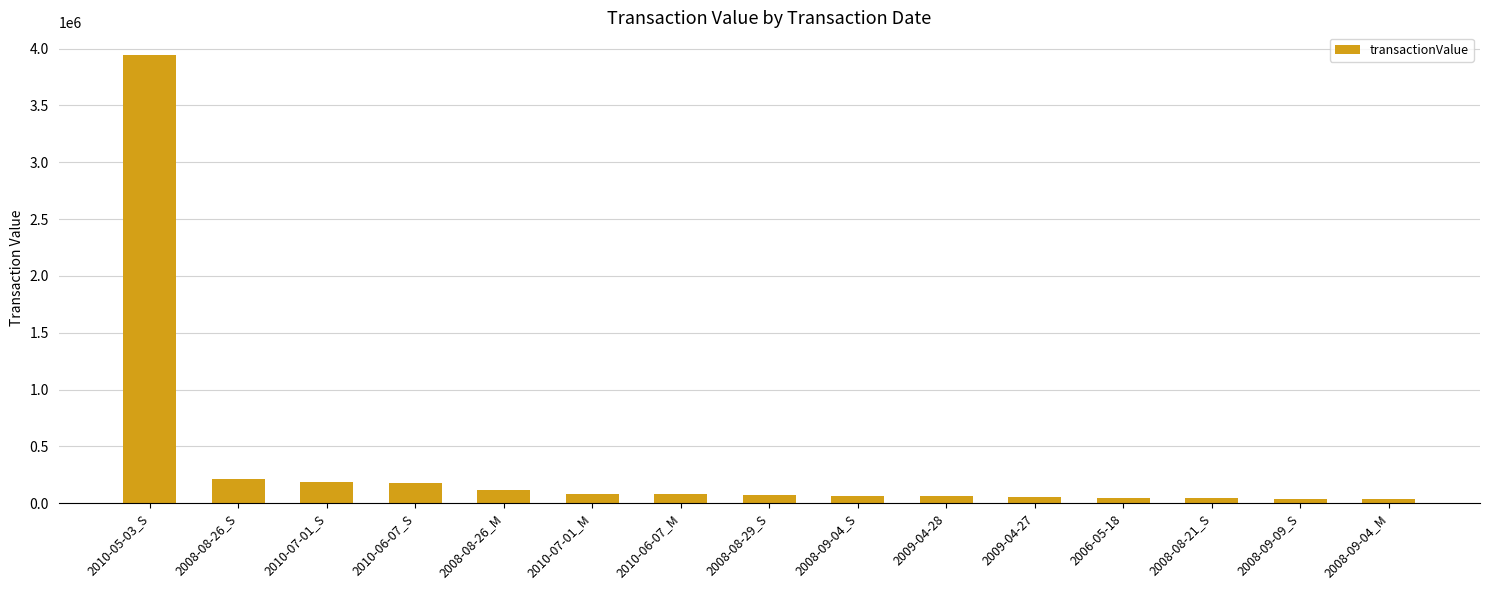

Are the bars grouped side by side (vs. stacked)?

No